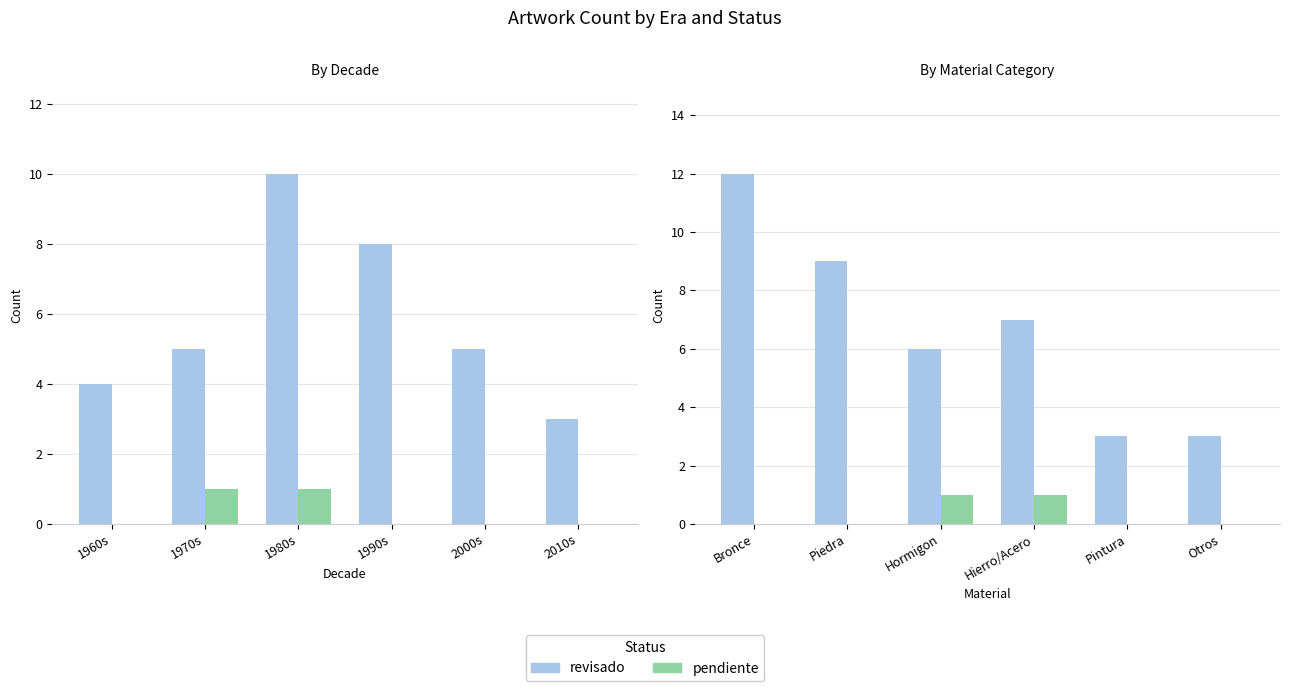

List the series in order of their overall mean, lowest first.

pendiente, revisado